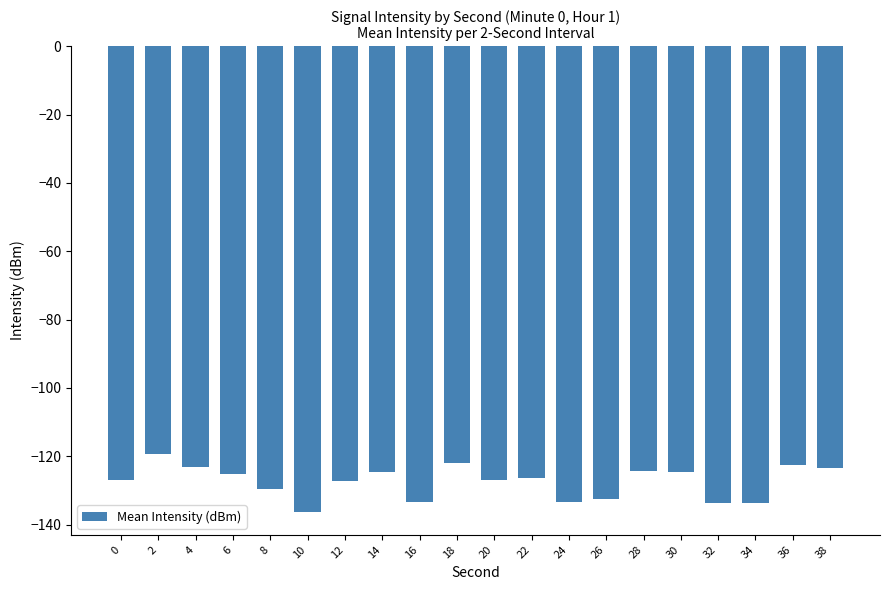

What is the value of the 8th bar from the left?

-124.7